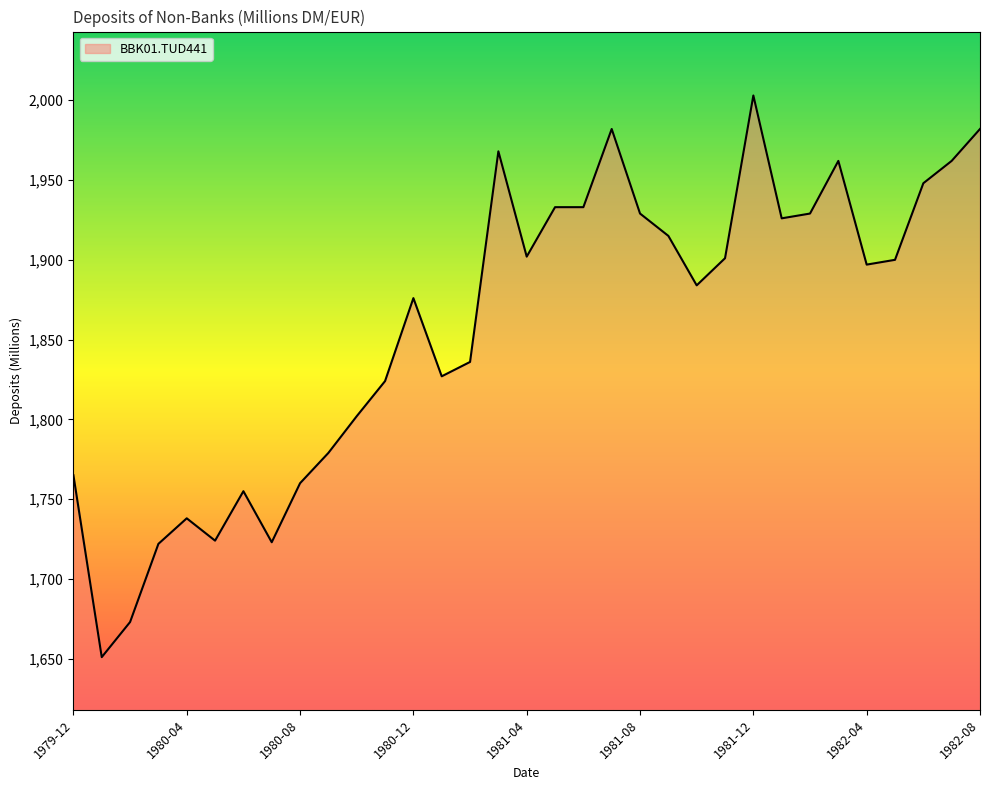

Does the chart have visible grid lines?

No